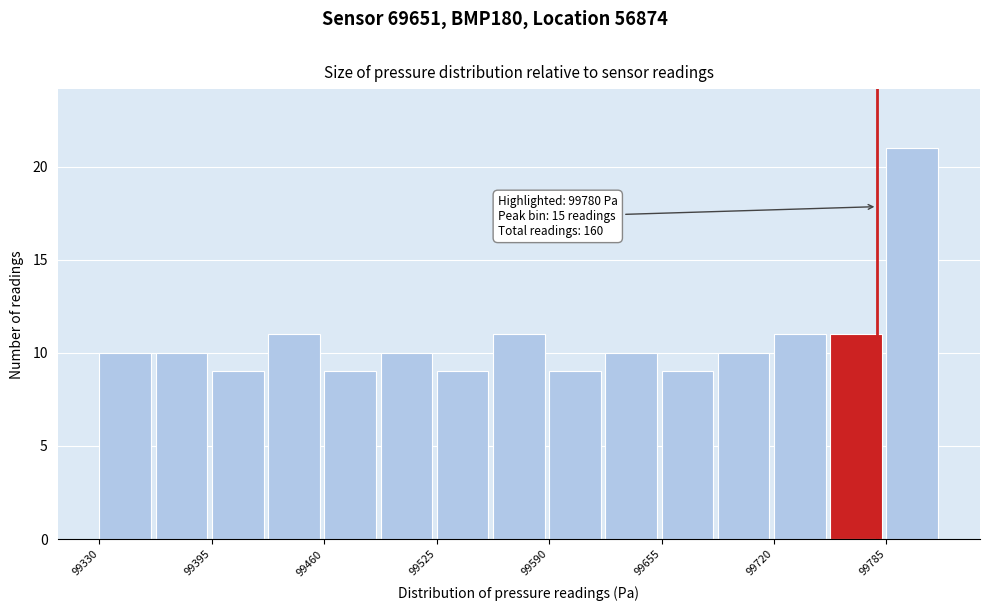

Around what value on the x-axis is the tallest bar? Give the approximate position of its centre, as read against the axis.

99800